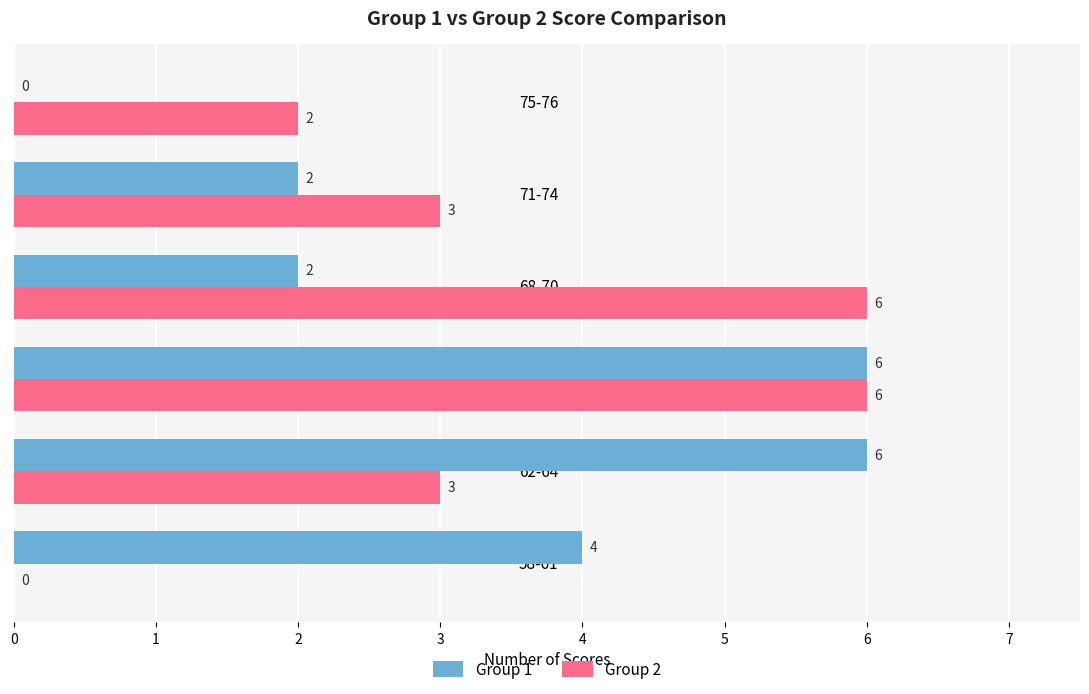

How many Group 2 values are between 2 and 6?

5